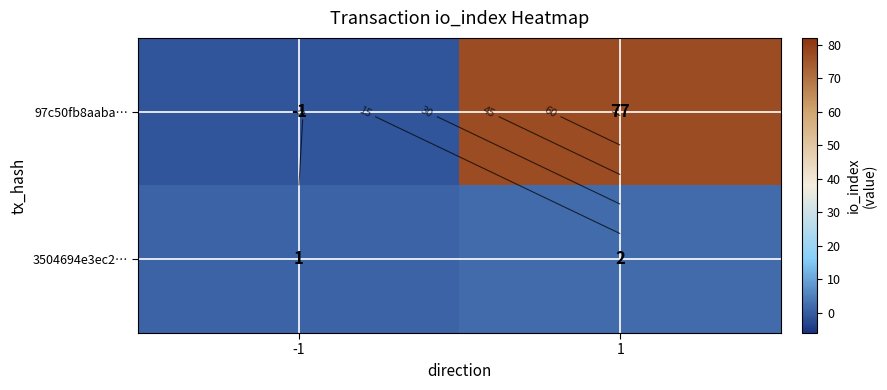

At which category does the chart reach its peak across all series?

1